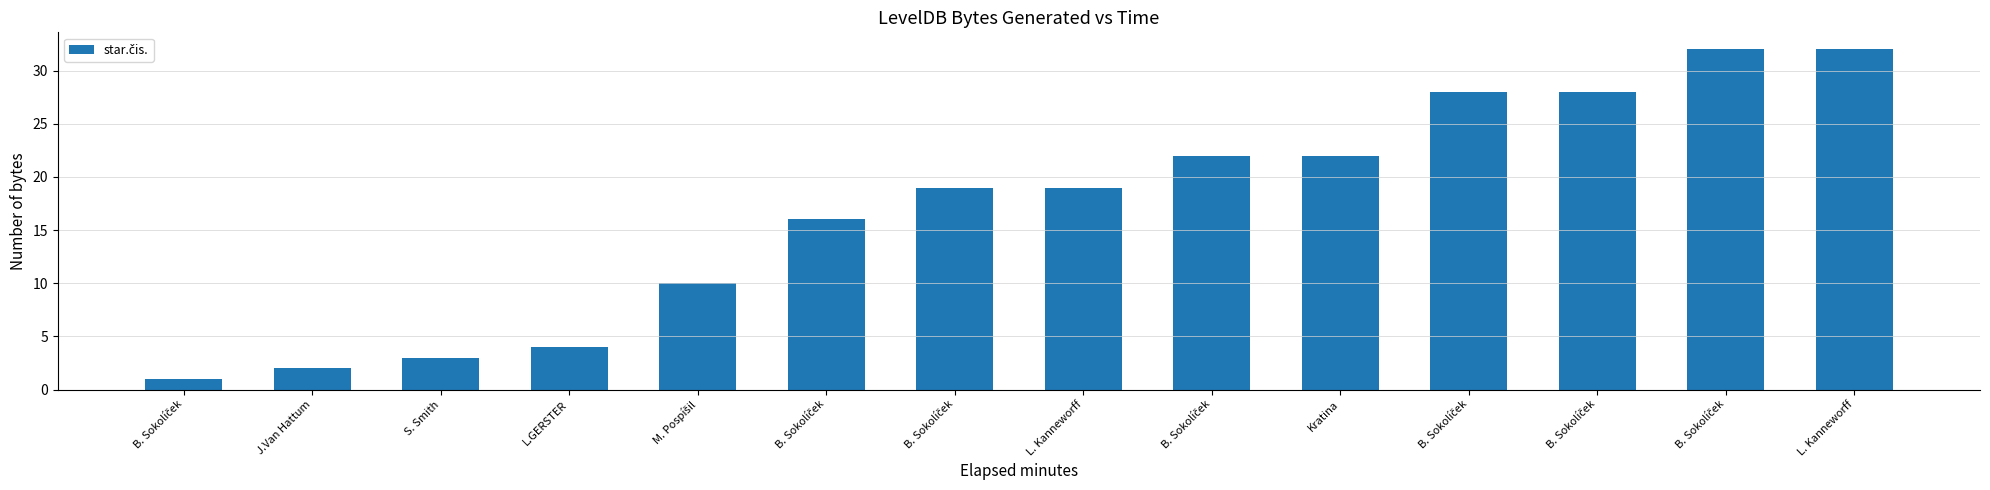

How many data points does each series have?

14